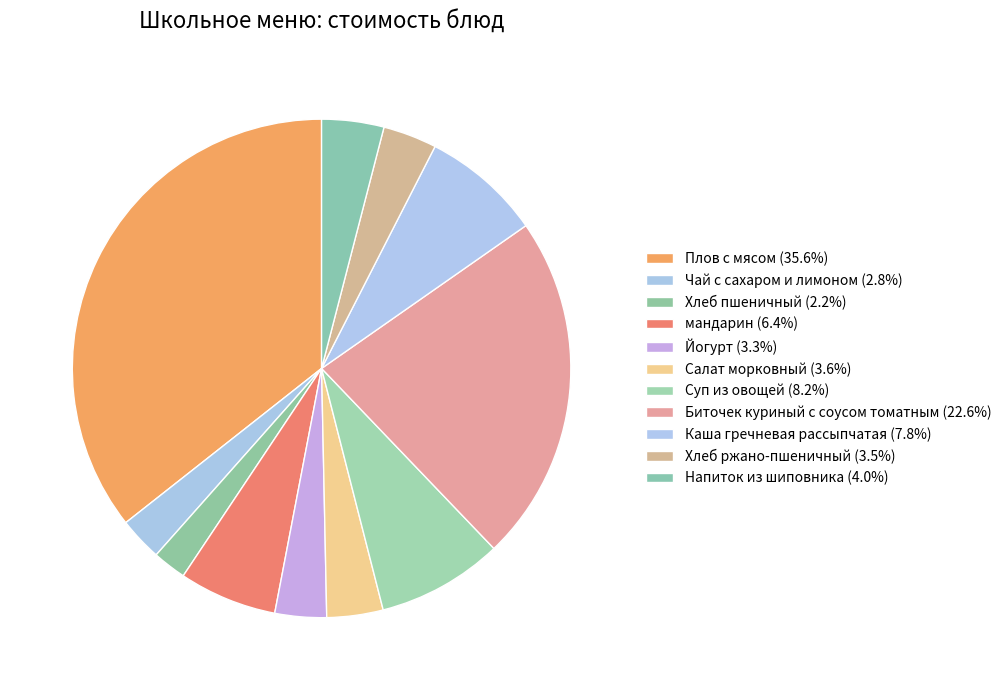

Which has a higher value, Хлеб пшеничный or Каша гречневая рассыпчатая?

Каша гречневая рассыпчатая